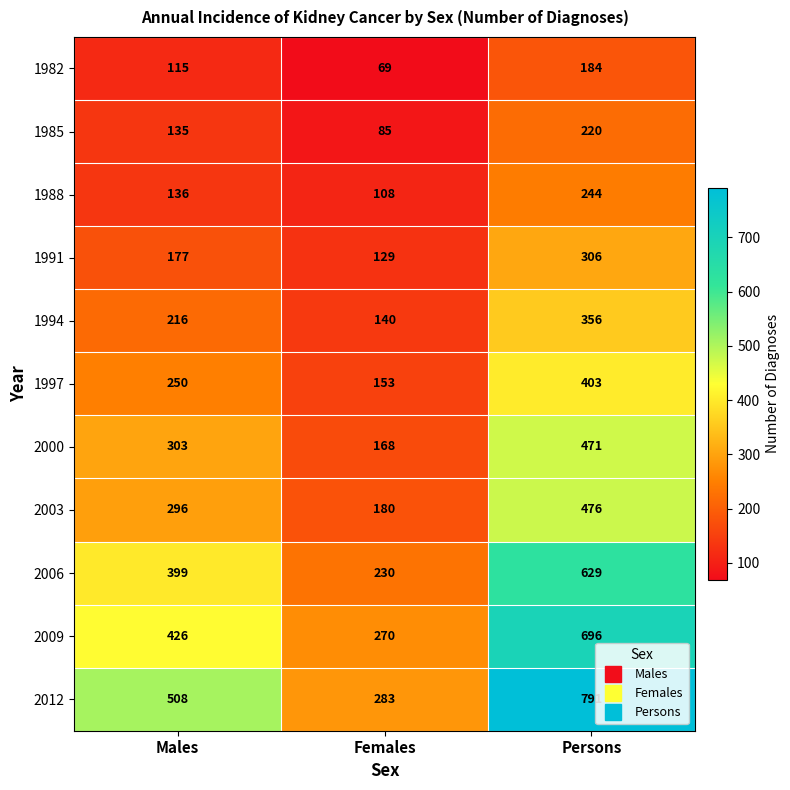

What is the difference between the maximum and minimum values in the 2009 series?

426